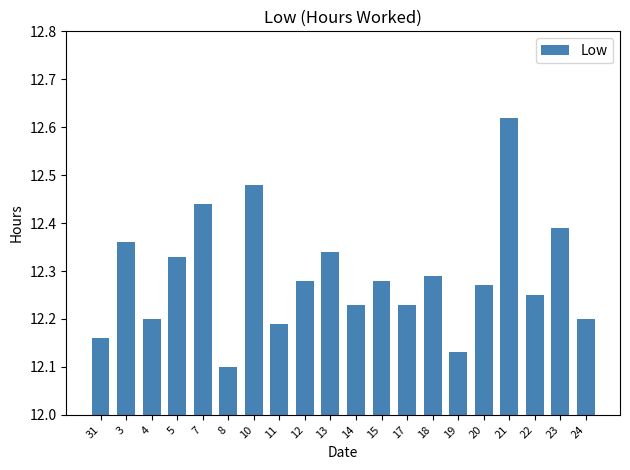

How many categories are shown in the chart?

20